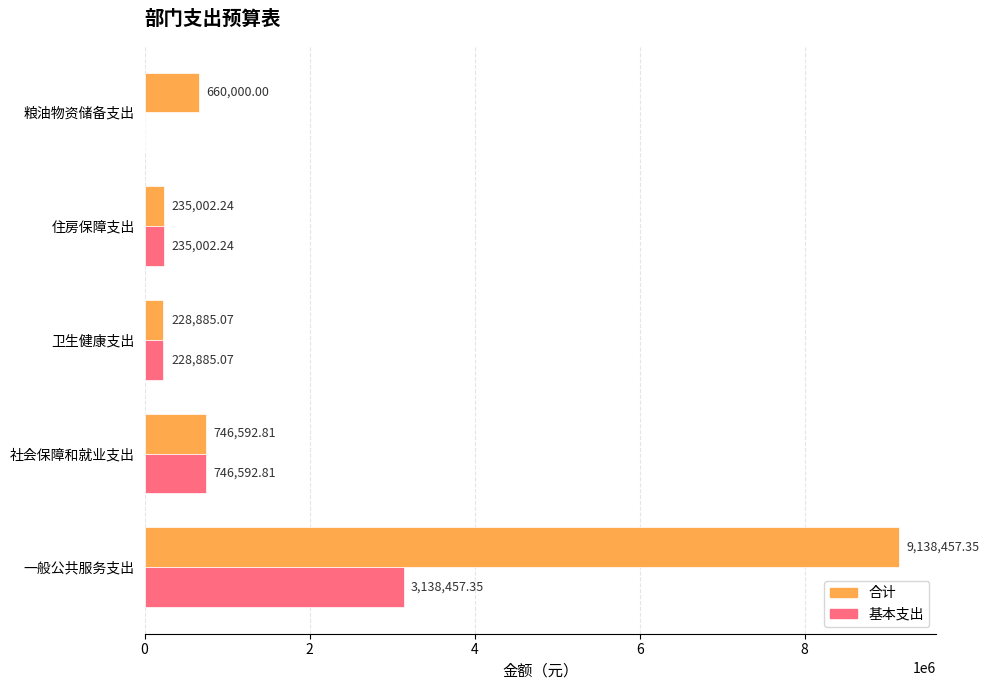

At which label is 合计 closest to 4683671?

社会保障和就业支出